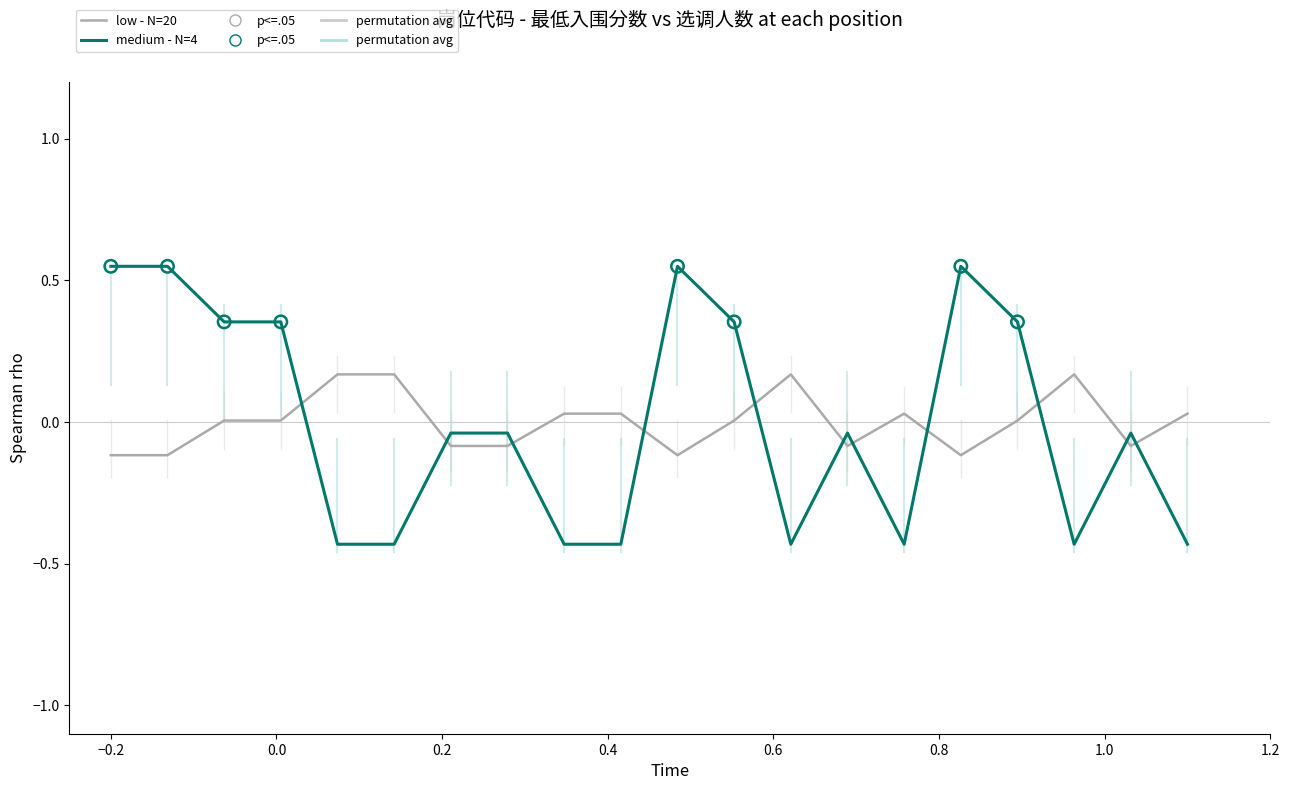

What is the difference between the maximum and minimum values in the medium - N=4 series?

1.0